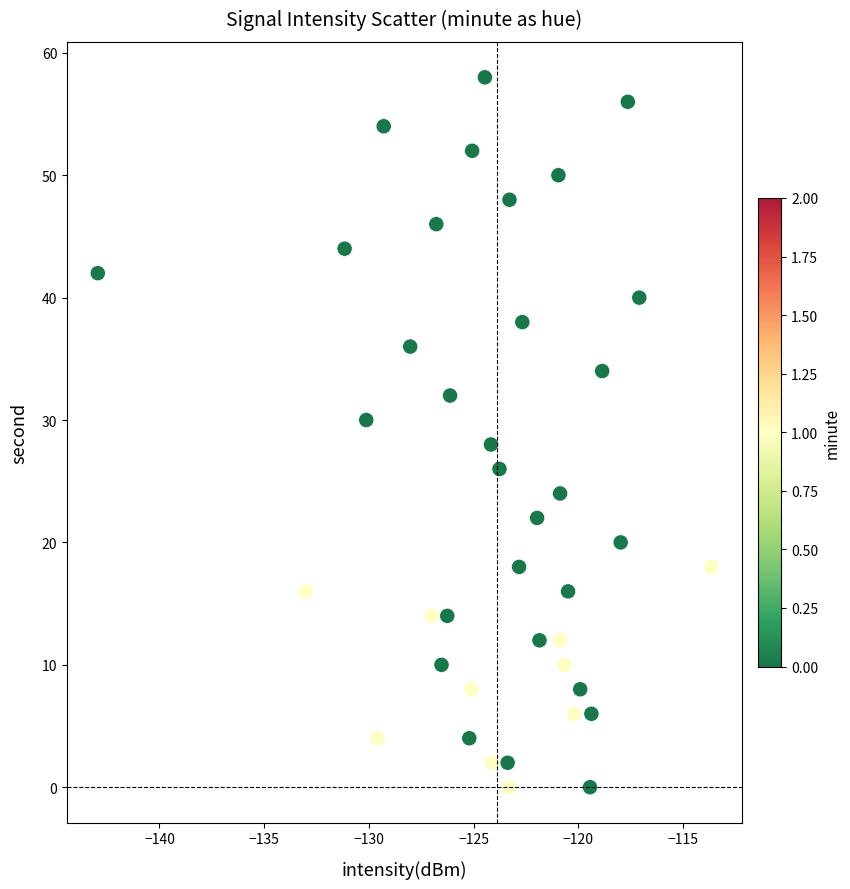

What is the range of Y values (max minus min)?

58